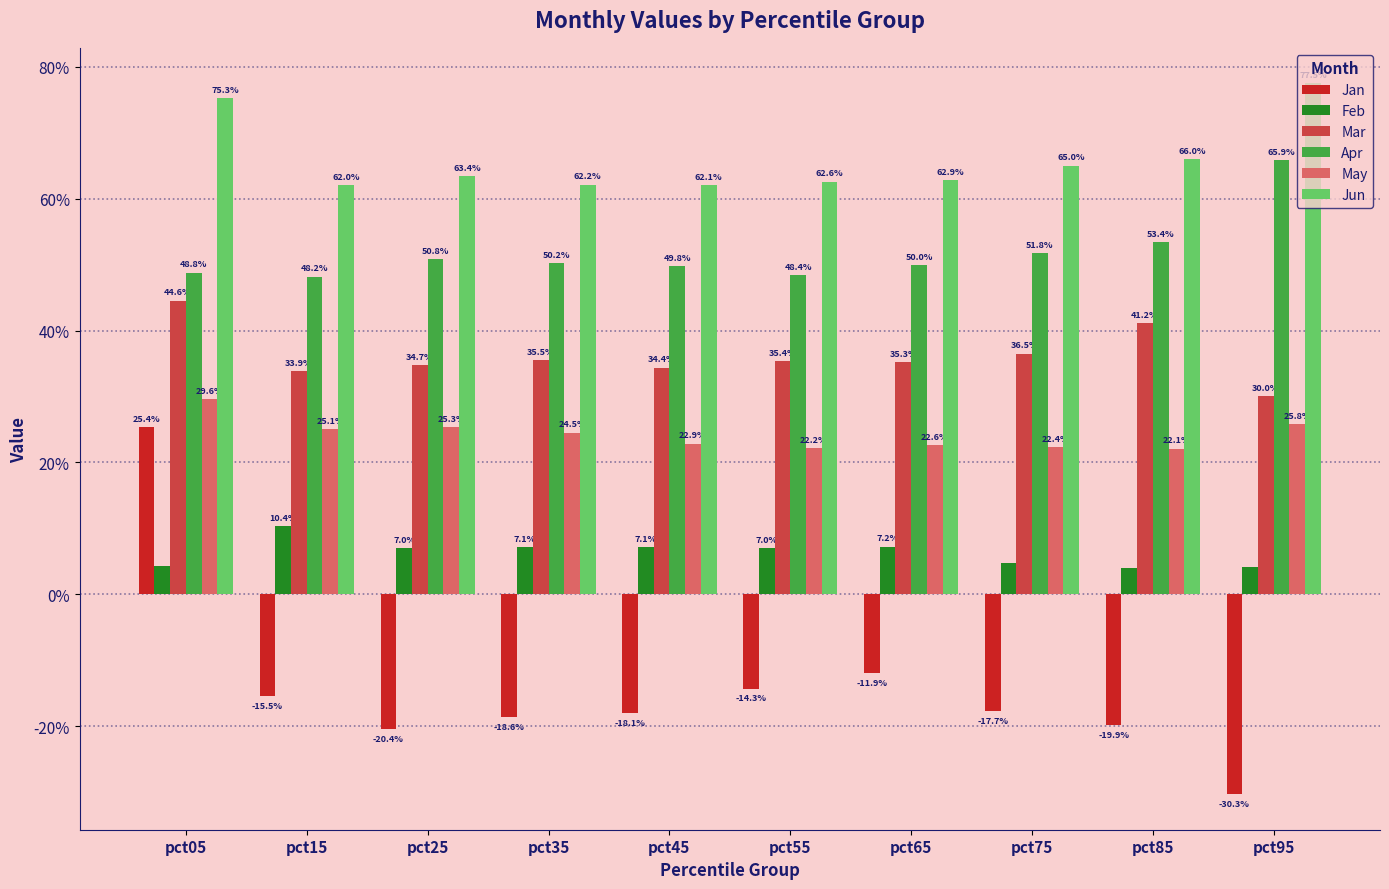

At how many categories does at least one series exceed 0?

10